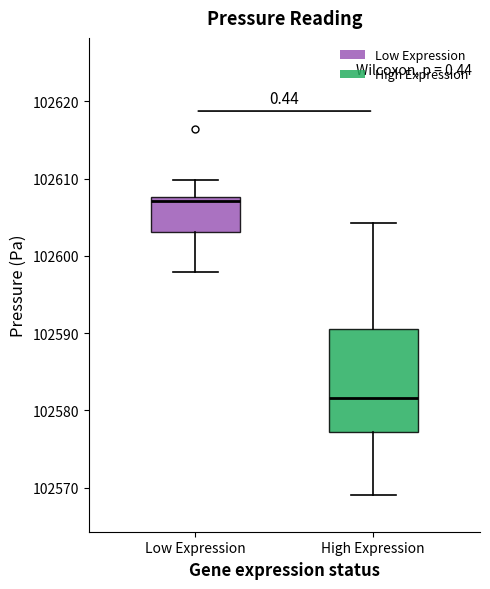

Which box is the tallest, from its lower edge to its upper edge?

High Expression